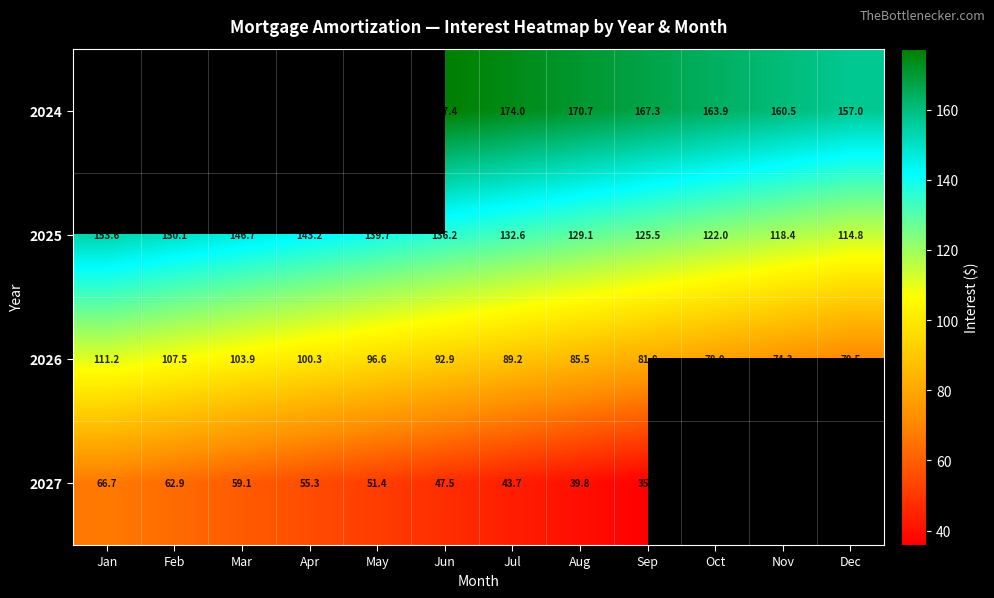

What is the difference between the second highest and second lowest values in the 2025 series?

31.7